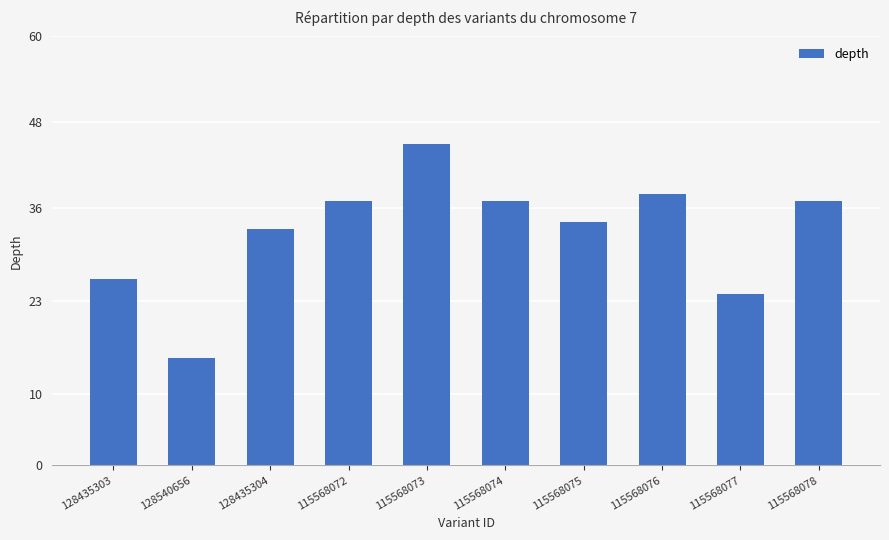

Is it true that the value at 128435304 is 33?

True